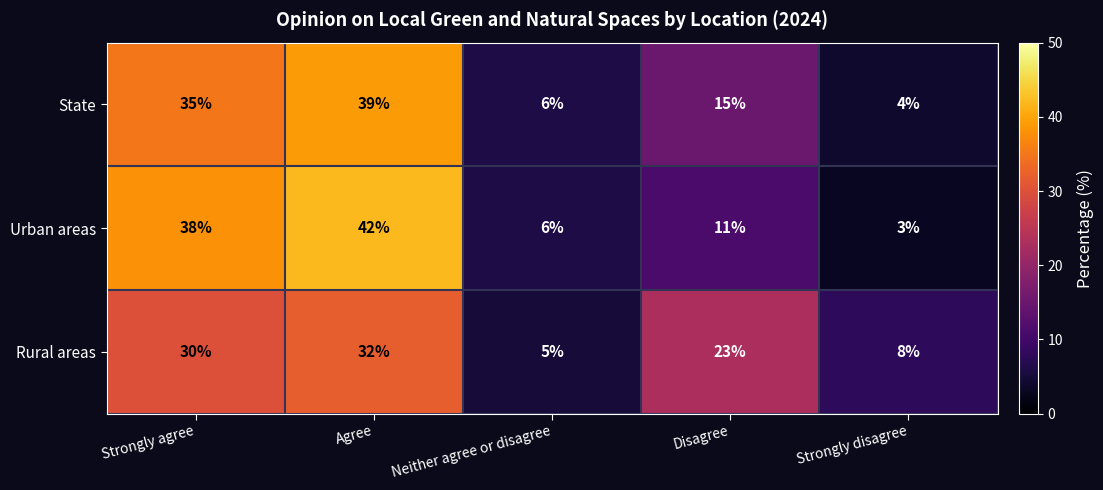

What is the average value of the State series?

20